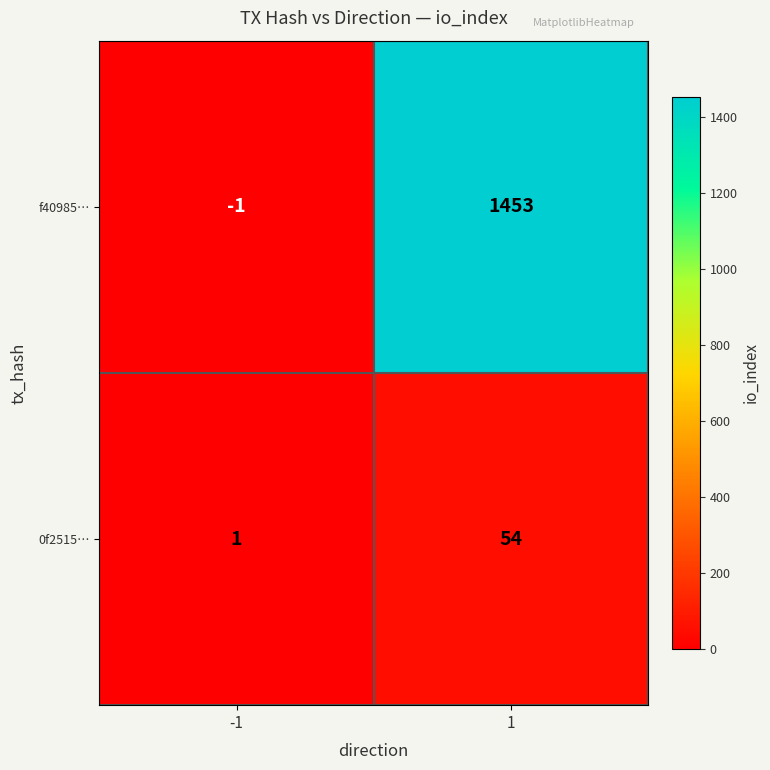

True or false: 0f2515… has a value of 54 at 1.

True